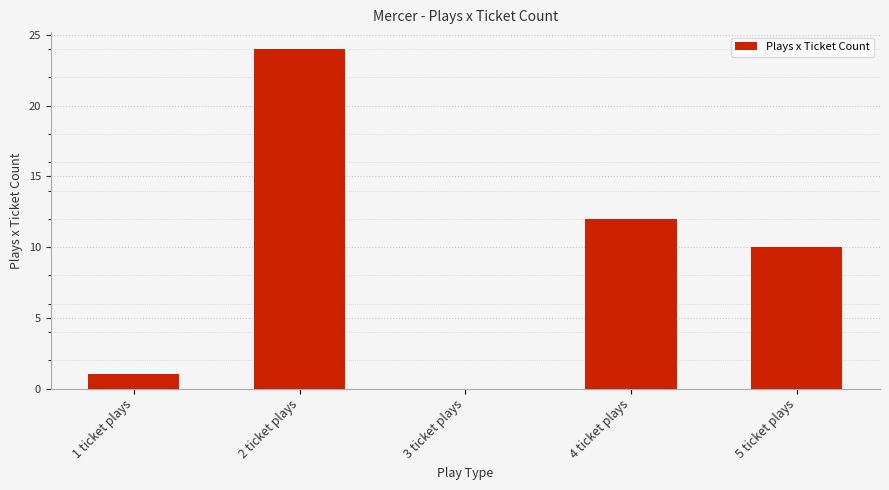

The chart shows a value of 0 at 1 ticket plays. True or false?

False